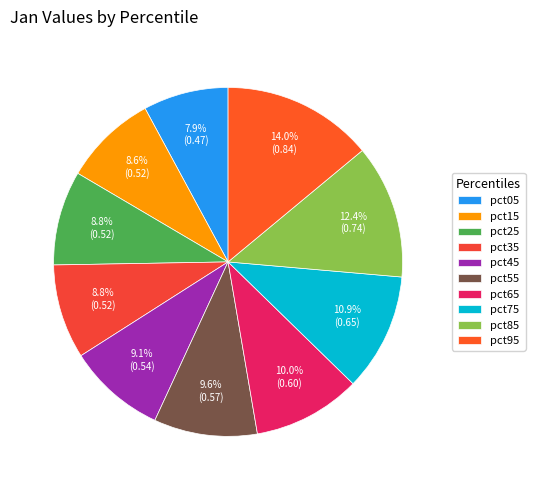

To the nearest percent, what is the average slice percentage?

10%